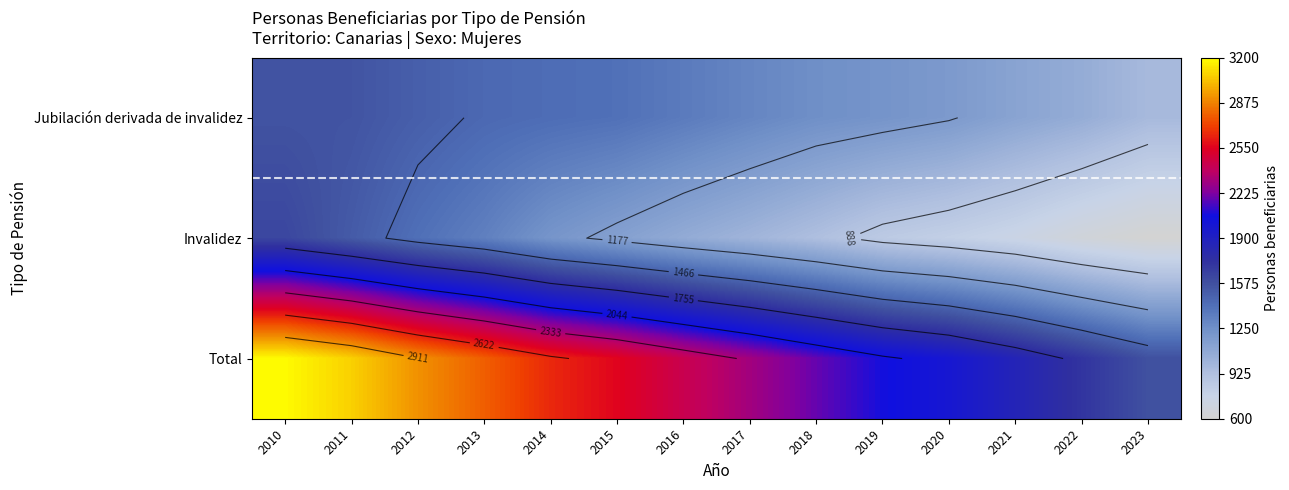

At which category is the sum across all series the highest?

2010